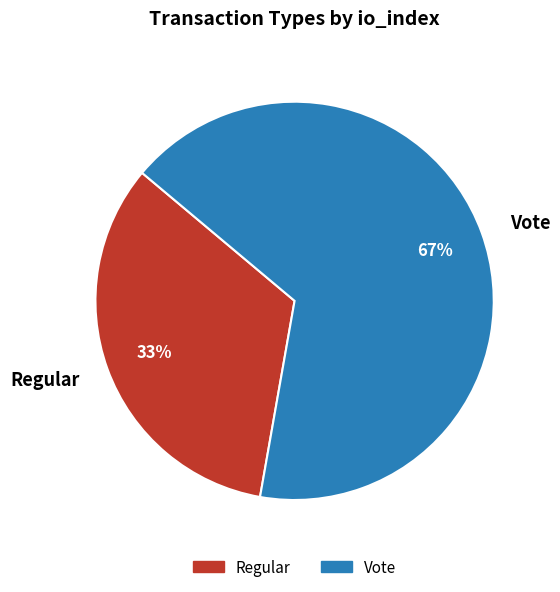

Is it true that Regular is 40% of the pie?

False